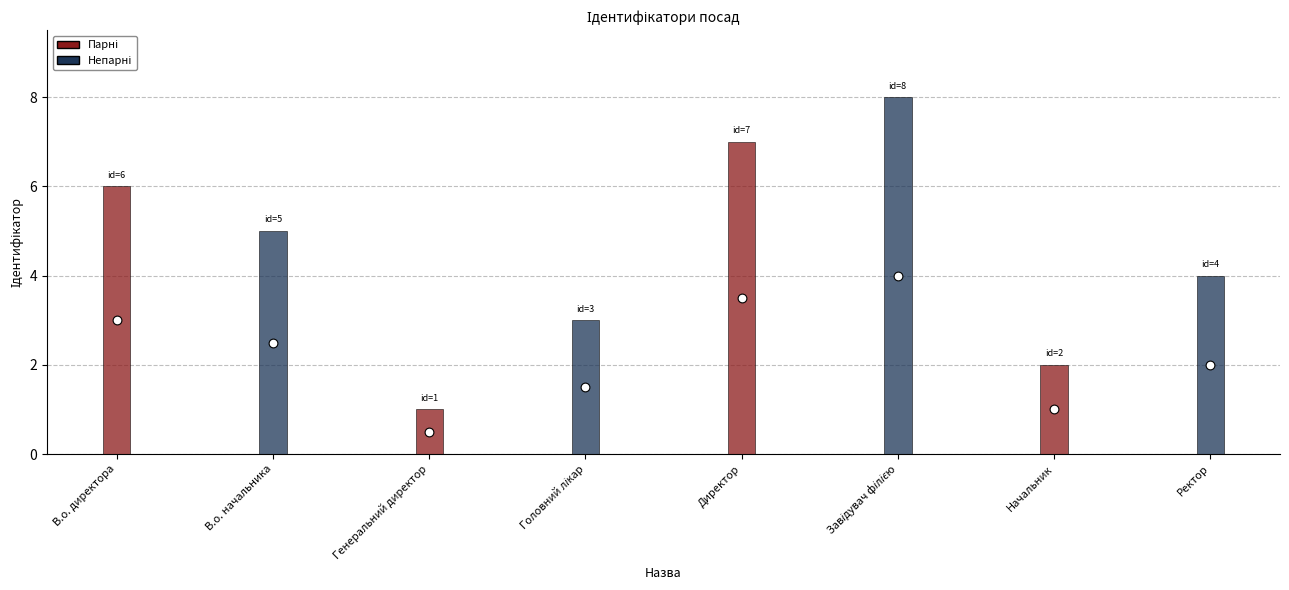

What is the ratio of the value at Головний лікар to the value at Начальник?

1.5